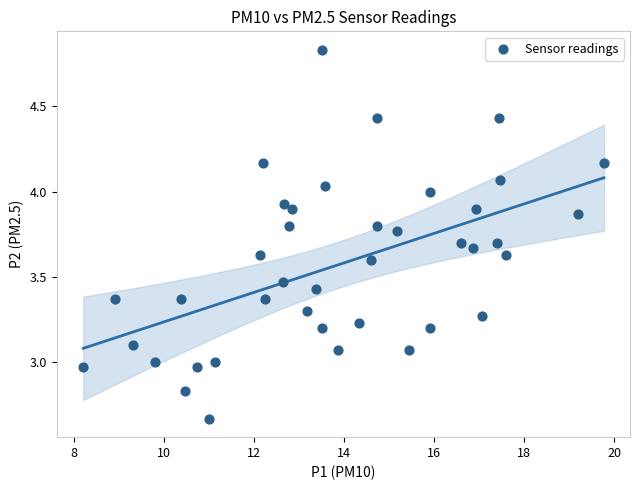

What is the range of Y values (max minus min)?

2.2